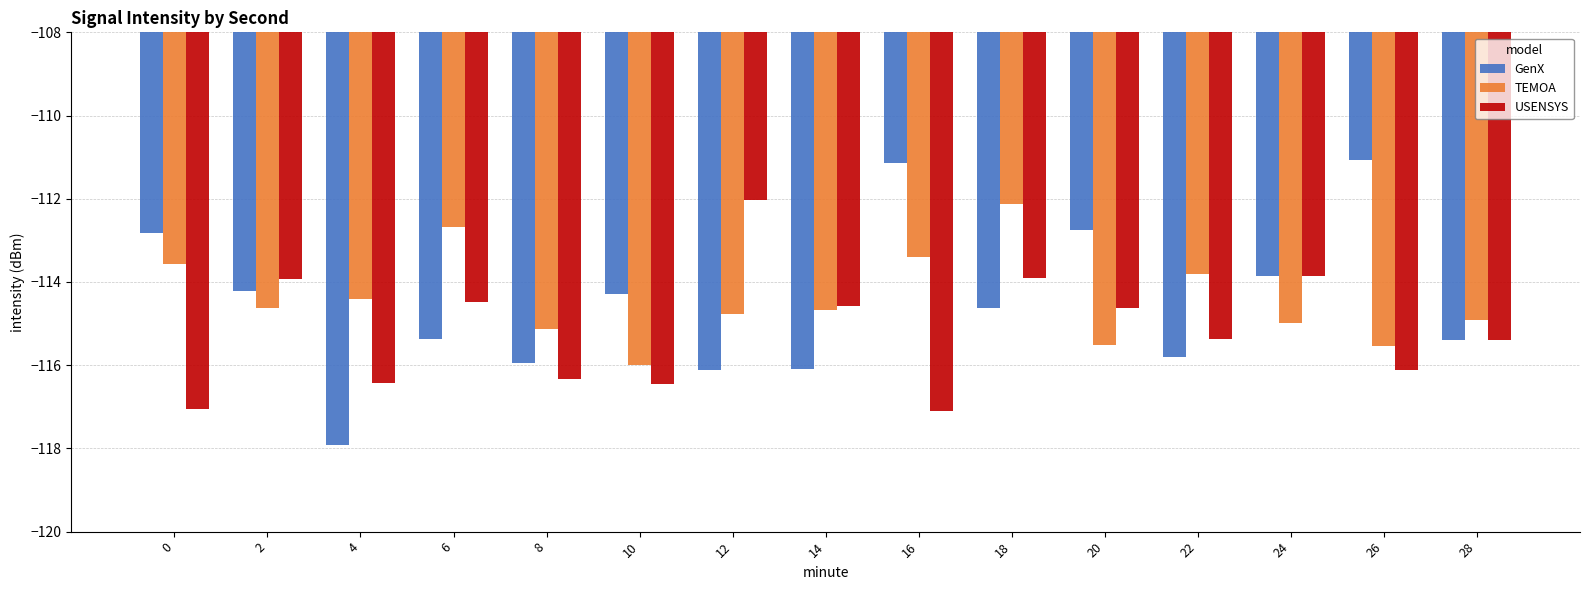

How many values in the TEMOA series exceed -114?

5